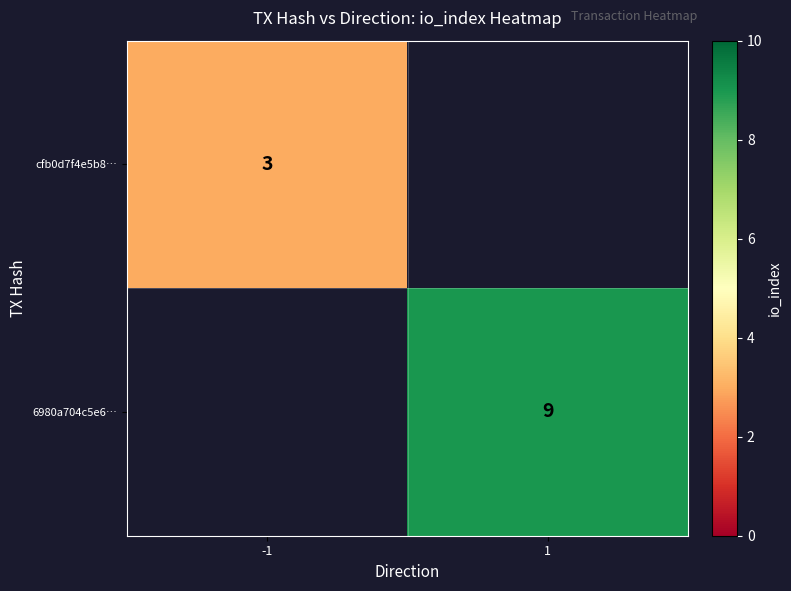

The value of cfb0d7f4e5b8… at -1 is 1. True or false?

False